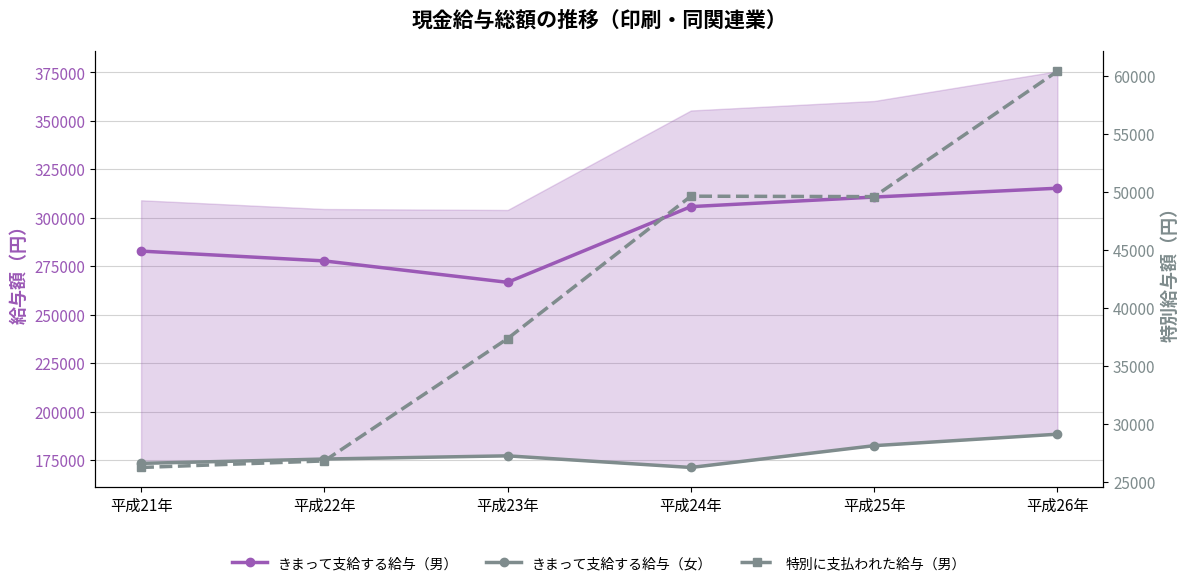

True or false: きまって支給する給与（女） and 特別に支払われた給与（男） intersect in this chart.

False